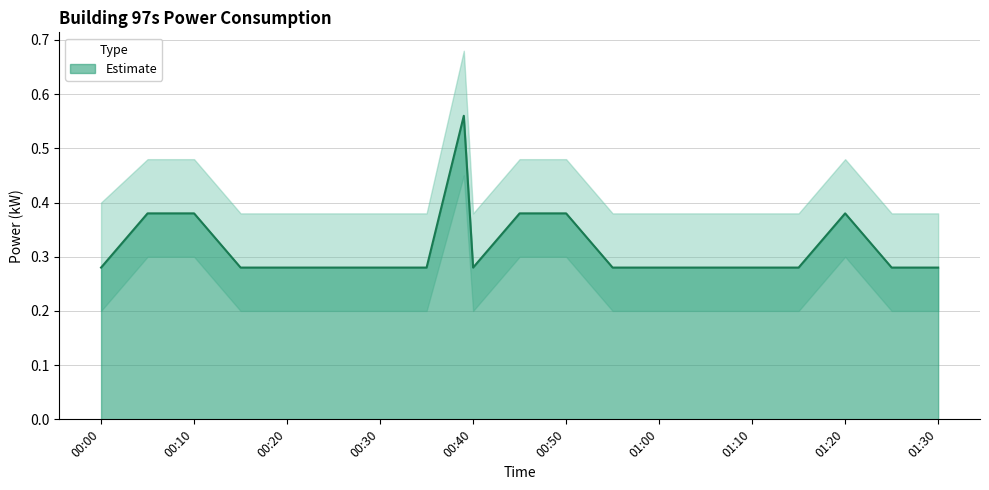

The value of Estimate at 01:00 is 0.1. True or false?

False